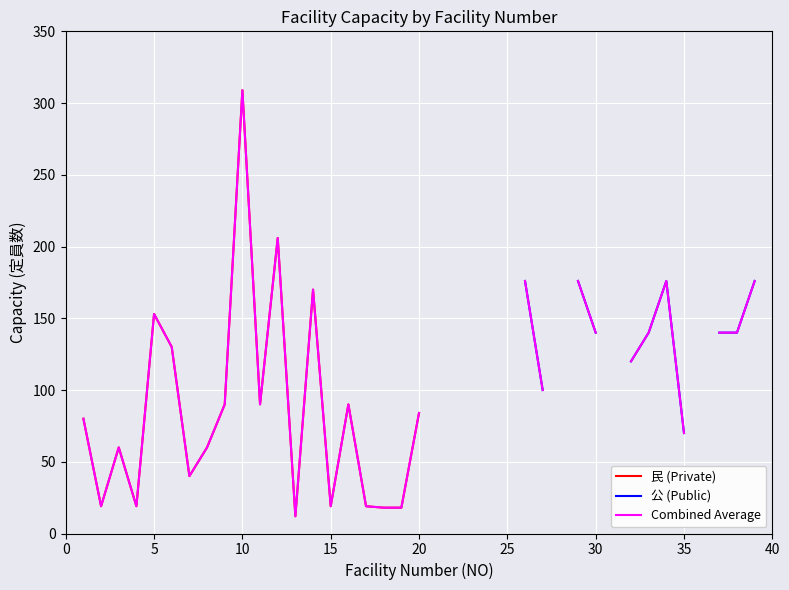

Does the chart display data point markers on the line(s)?

No